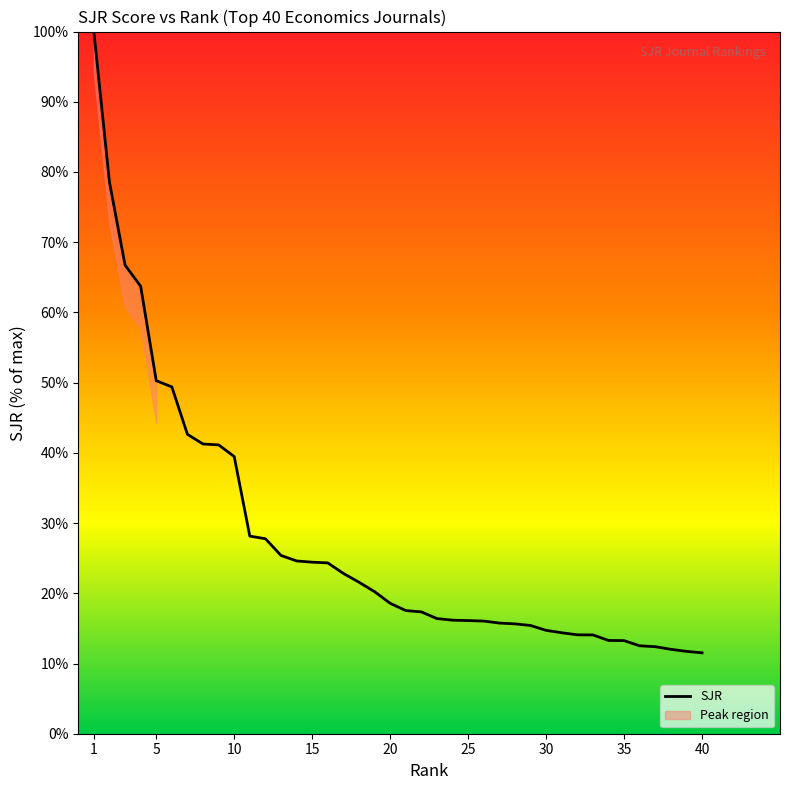

True or false: the data shows 22.8 at 17.

True